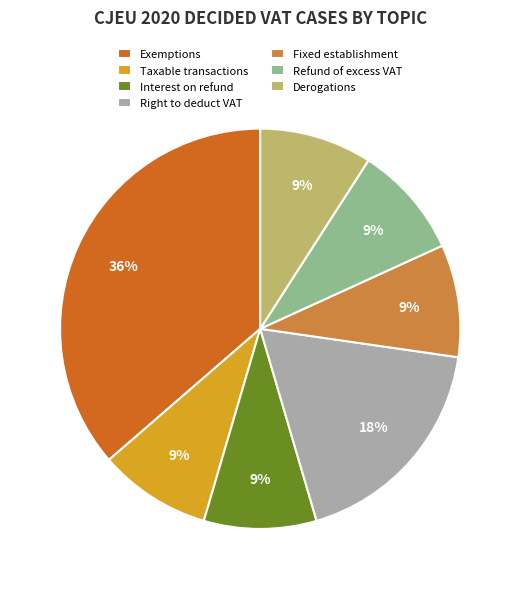

The Derogations slice represents 25% of the pie. True or false?

False